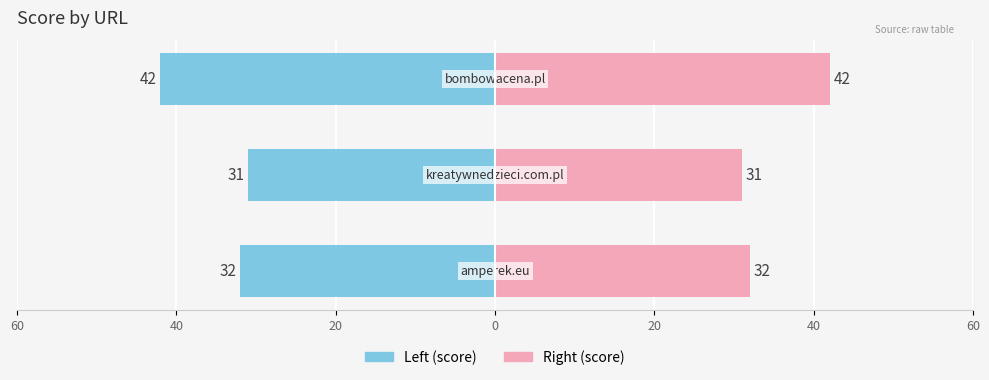

Which series has the largest total across all categories?

score (right)